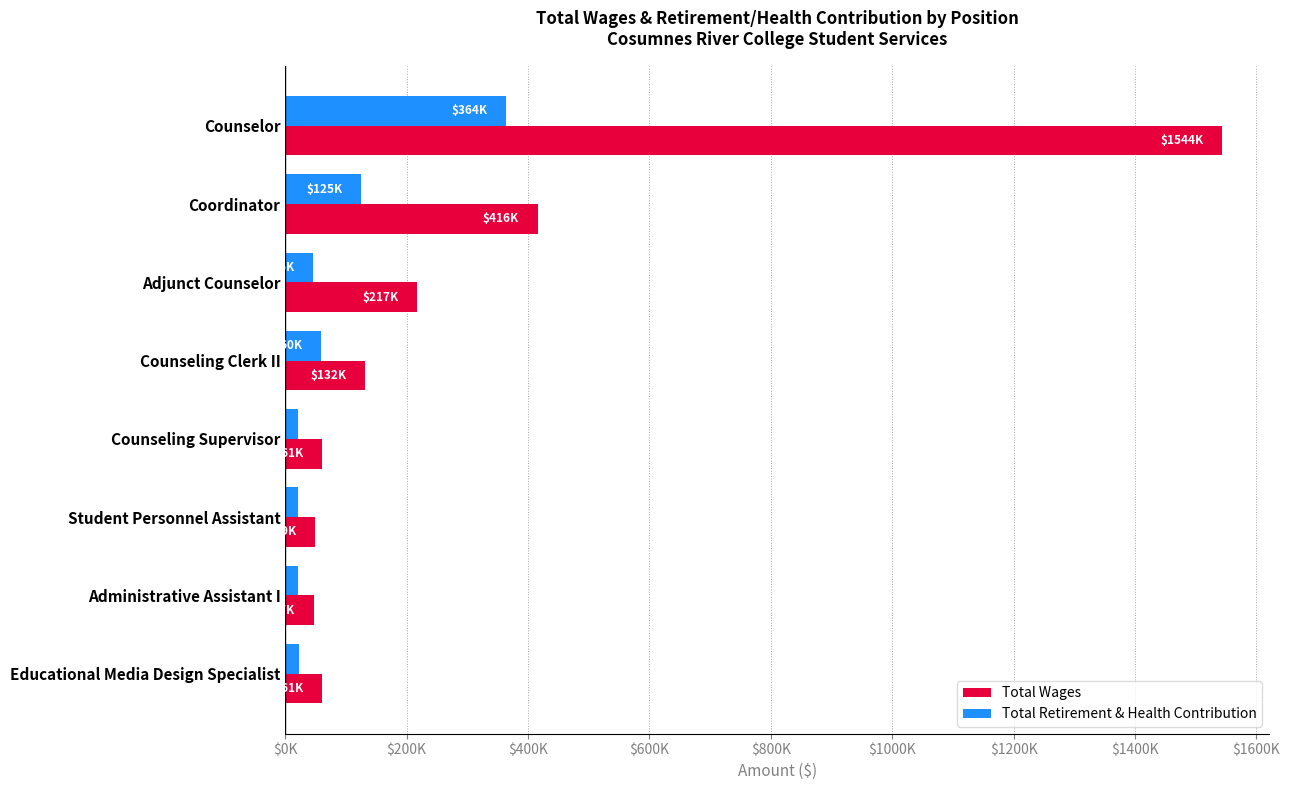

Which series has the largest range (max minus min)?

Total Wages